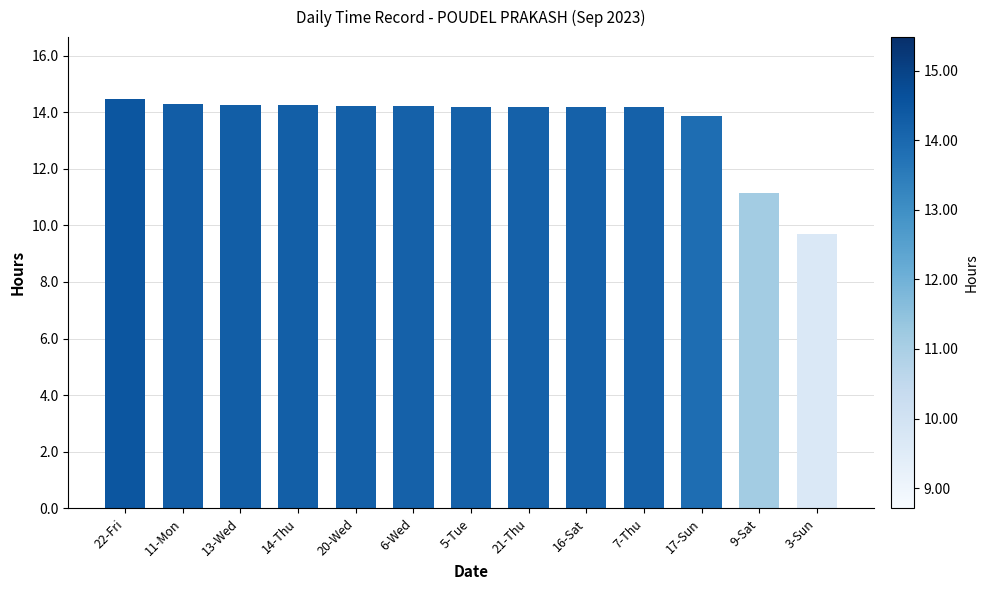

What value does the data have at 6-Wed?

14.2